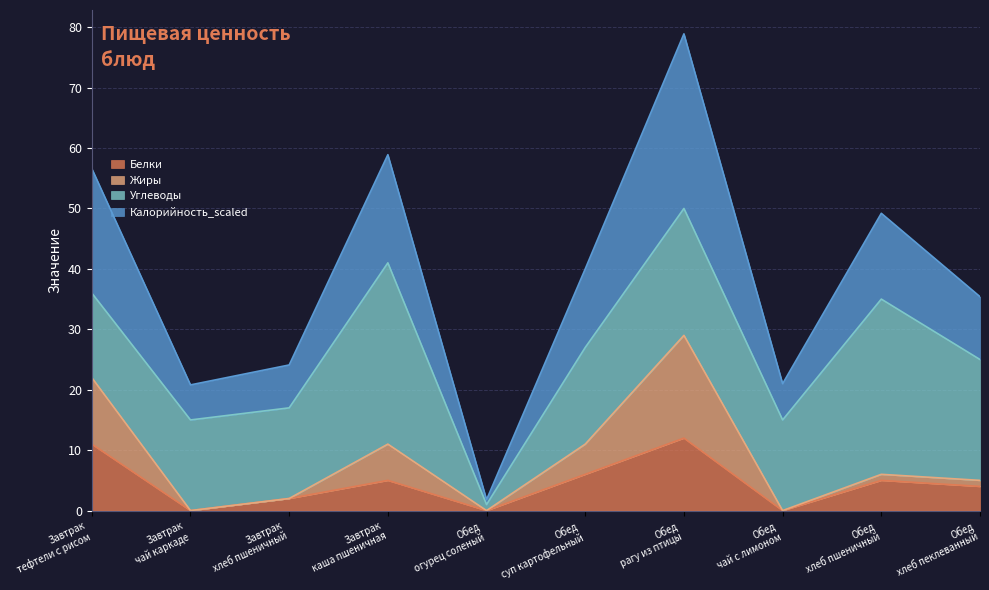

What is the highest value of the Белки series?

12.0